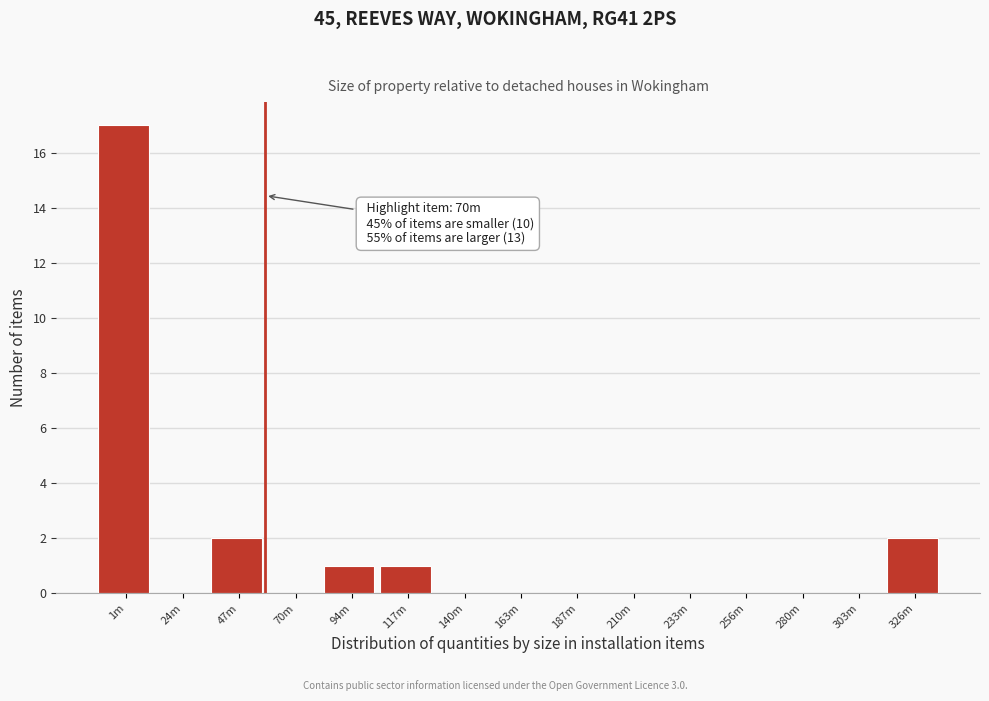

Reading right to left, what are all the values shown in this chart?

326m=2	303m=0	280m=0	256m=0	233m=0	210m=0	187m=0	163m=0	140m=0	117m=1	94m=1	70m=0	47m=2	24m=0	1m=17